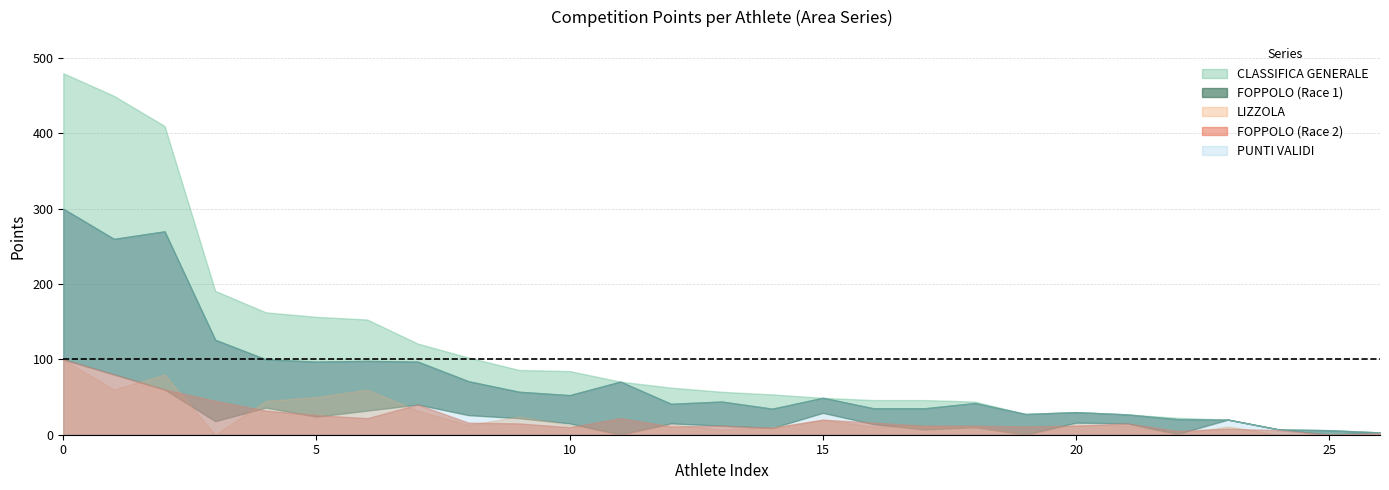

Is it true that LIZZOLA equals 12.0 at 21?

True